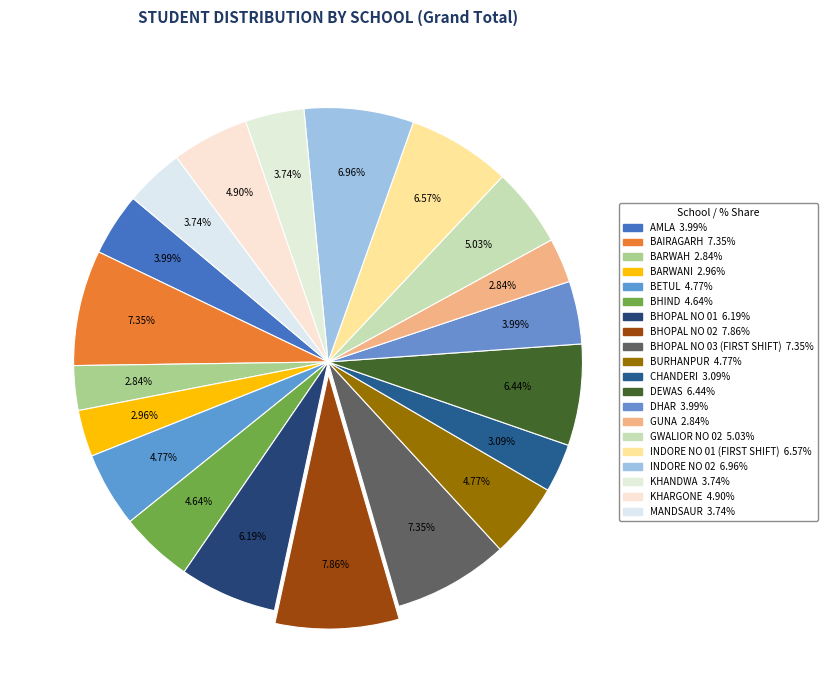

Which category has the smallest portion of the pie?

BARWAH